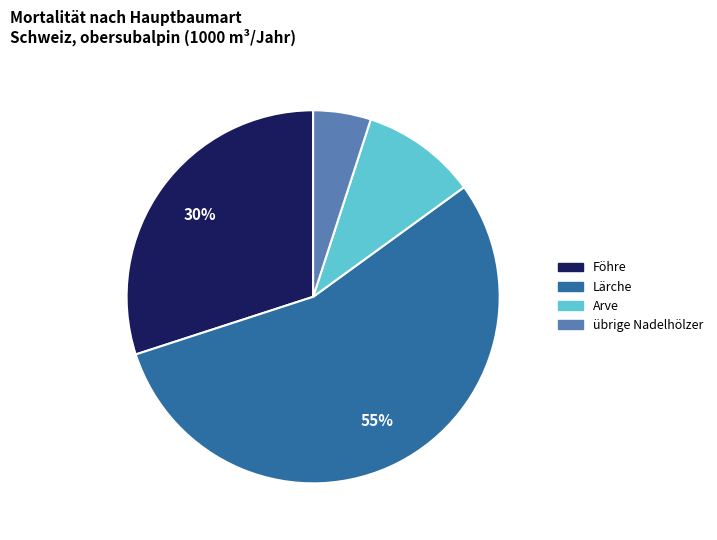

Is there a majority slice in this chart?

Yes